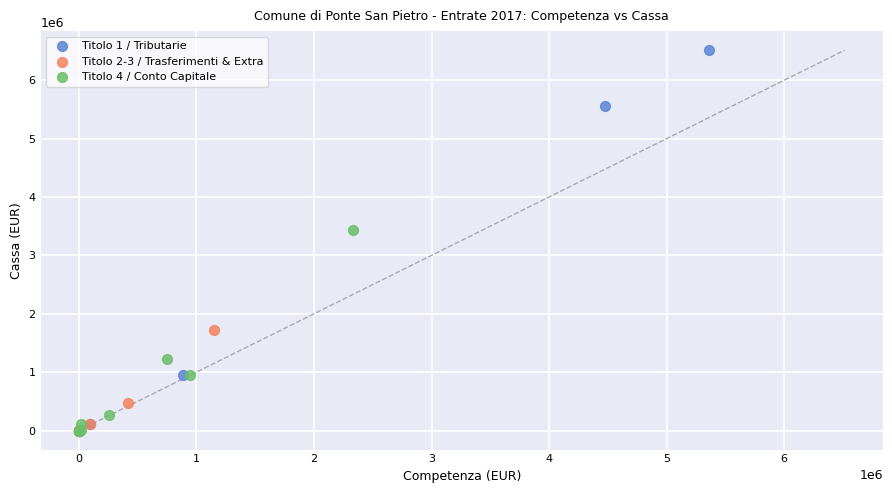

Which series reaches the maximum Y coordinate?

Titolo 1 / Tributarie